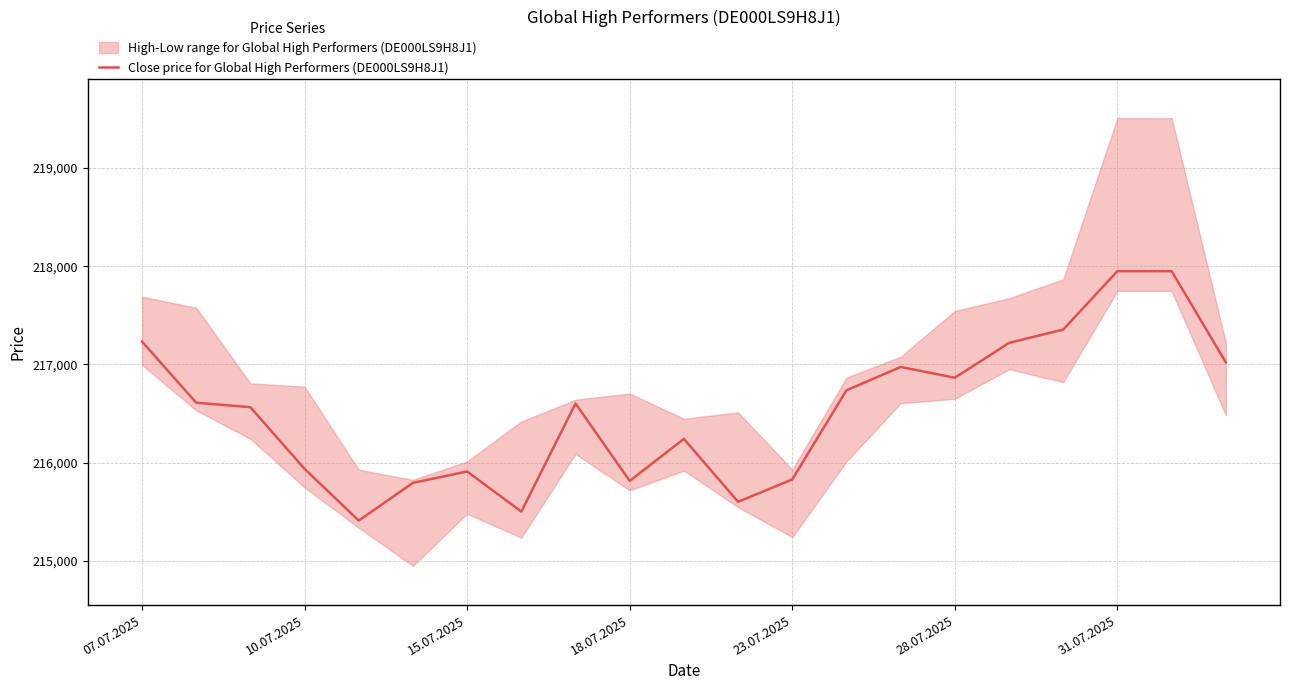

What is the maximum value shown in the chart?

217950